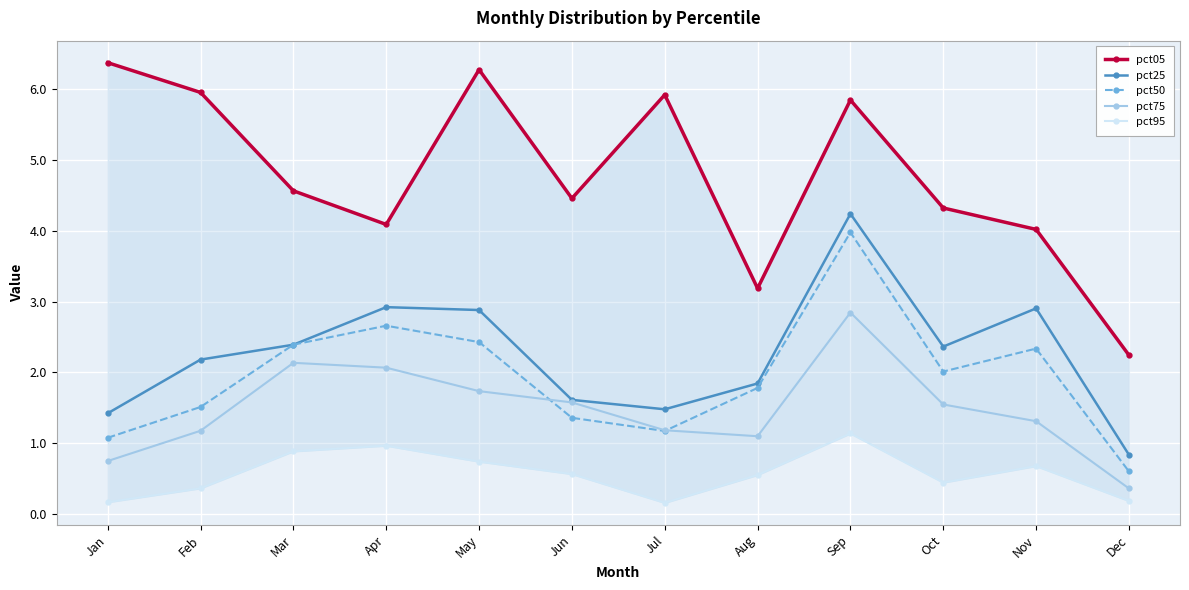

How many distinct data groups are displayed?

5